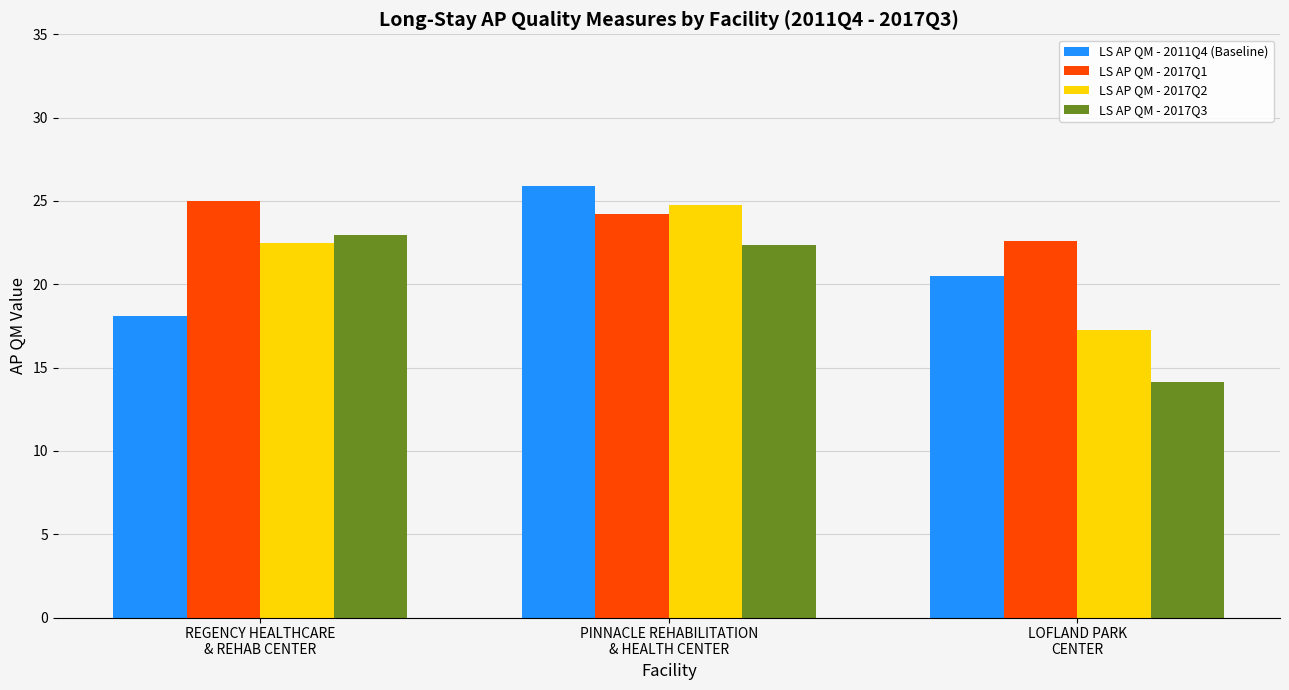

What is the difference between the second highest and minimum values in the LS AP QM - 2017Q2 series?

5.3